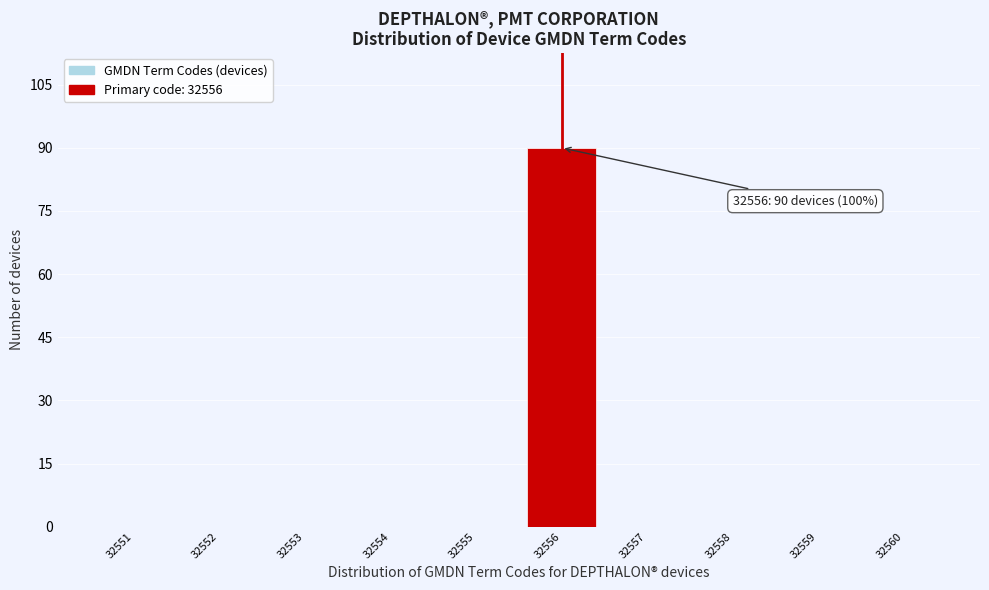

Over which range of the x-axis is the bar tallest?

32555.5 to 32556.5